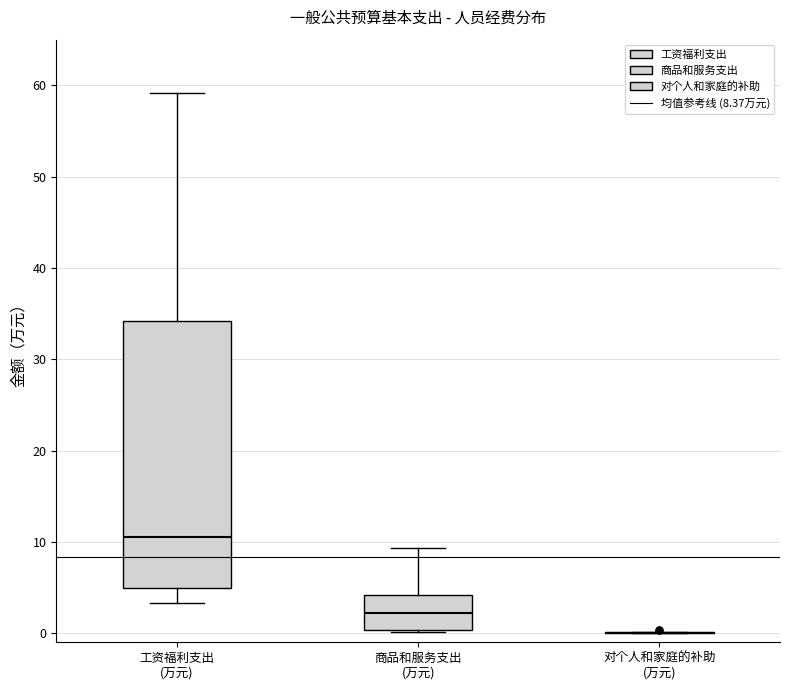

Reading left to right, read every box against the y-axis: the position of its median line, the range the box covers, and the ends of its whiskers. The values are not printed on the chart, so give them approximately, as read against the axis.

工资福利支出 (万元): median 10, box 5 to 34, whiskers 3 to 59
商品和服务支出 (万元): median 2, box 0 to 4, whiskers 0 to 9
对个人和家庭的补助 (万元): box collapsed to a line at 0, whiskers 0 to 0